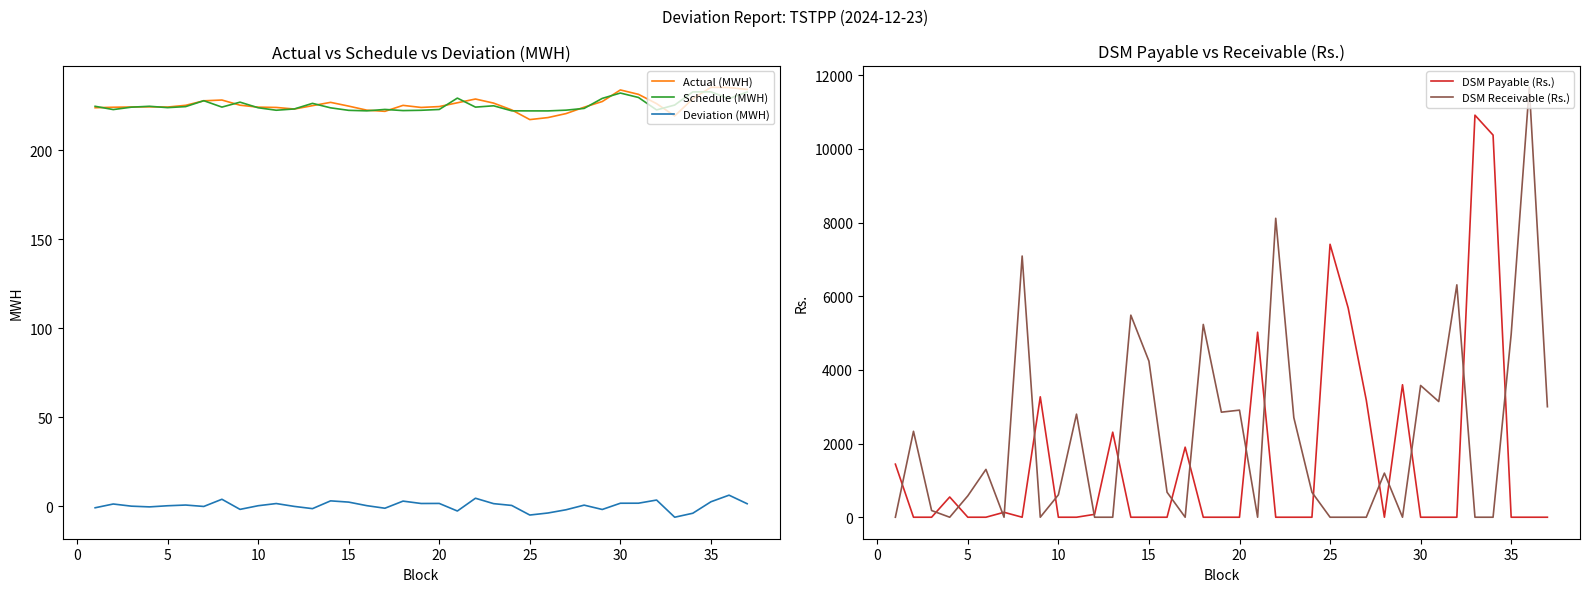

True or false: Actual (MWH) and Deviation (MWH) intersect in this chart.

False